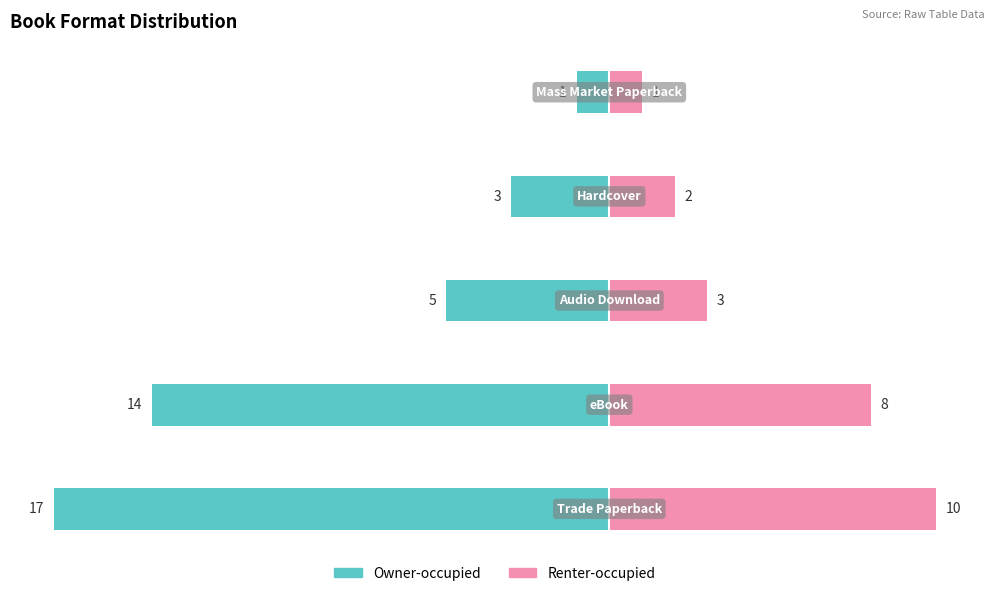

The value of Owner-occupied at −10 is -1. True or false?

False